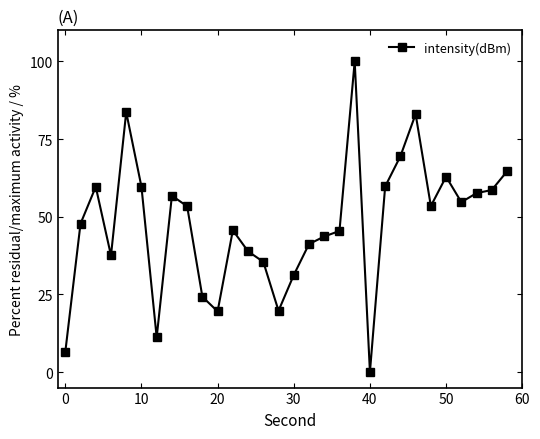

What is the average value?

47.5